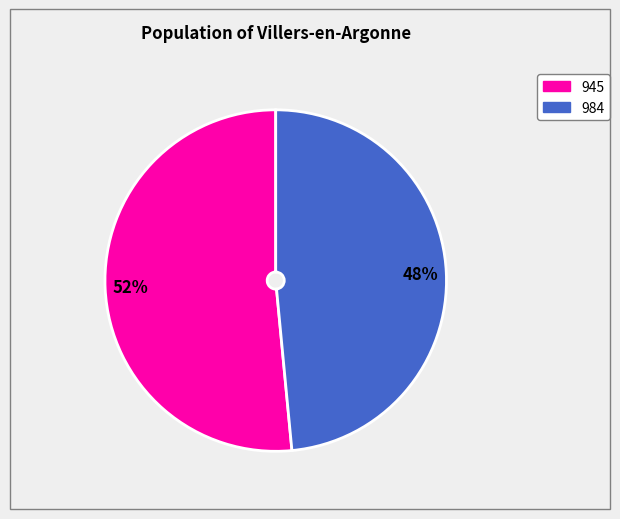

Does any single category account for the majority?

Yes